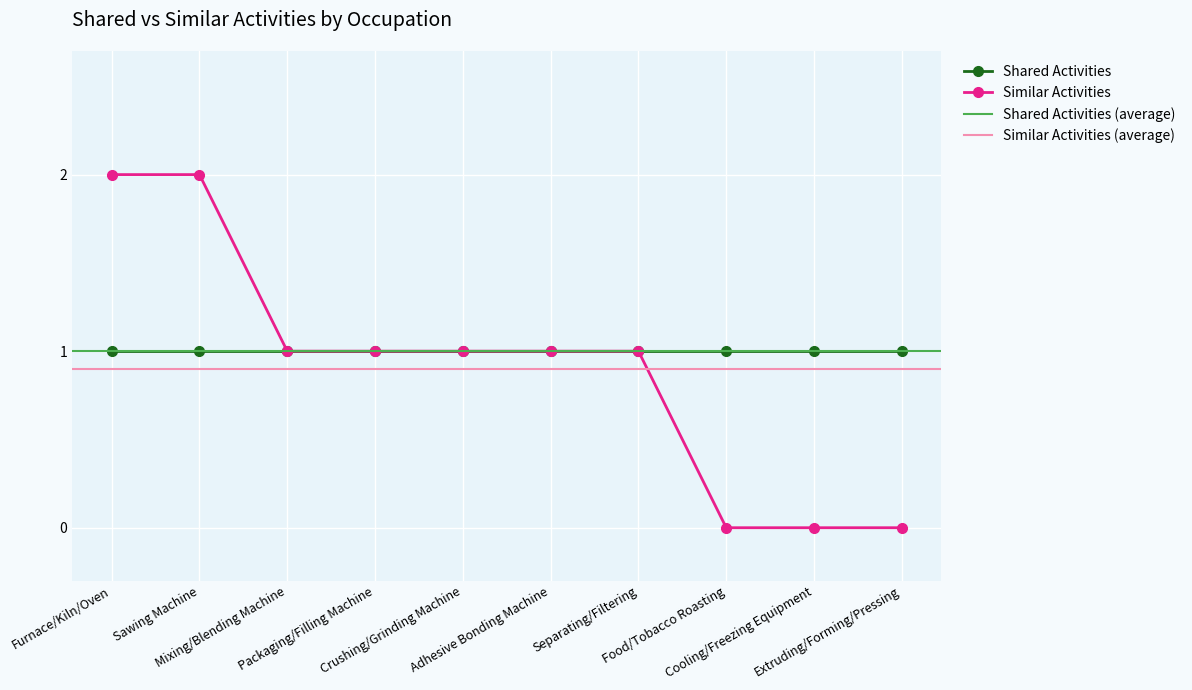

True or false: the data has more than 2 interior local peaks.

False